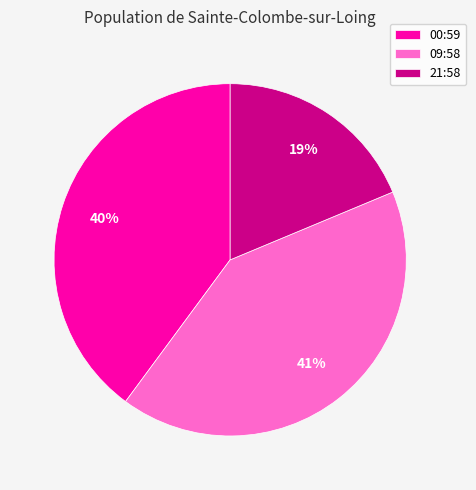

To the nearest percent, what is the difference between the 00:59 and 21:58 slice percentages?

21%